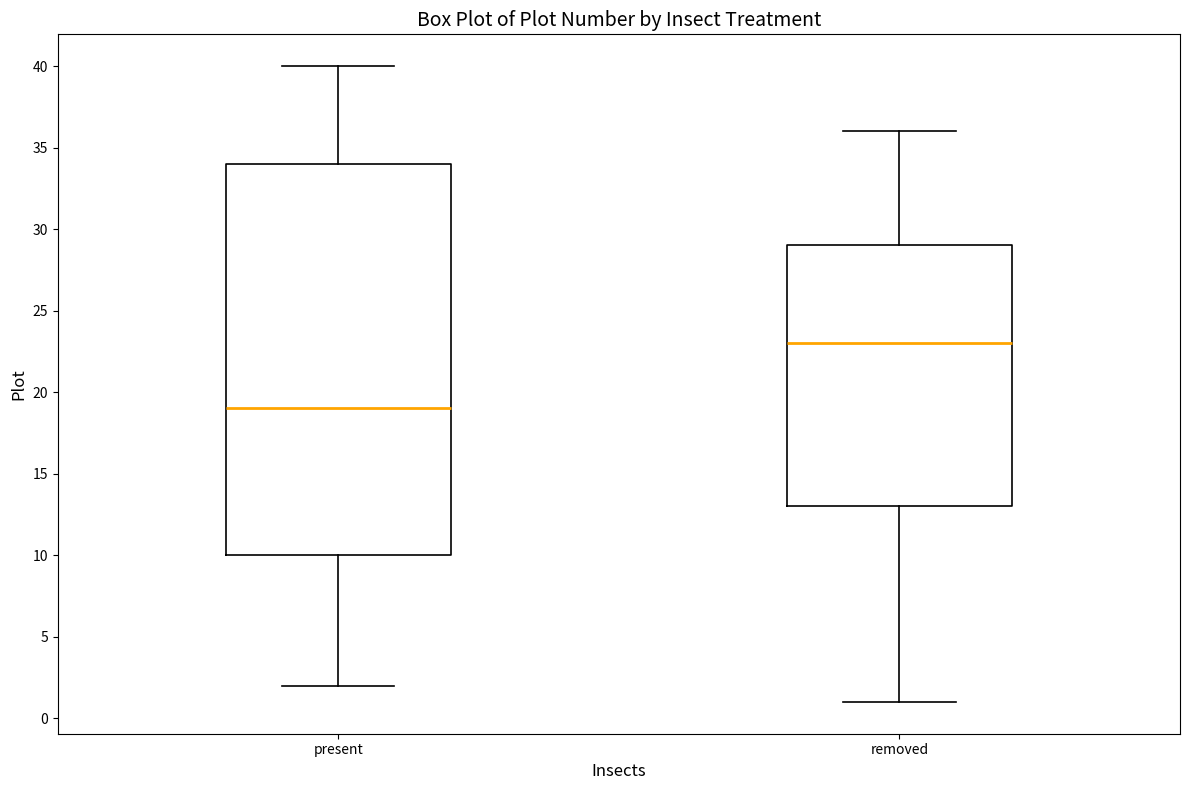

Where does the upper whisker of the box for present end on the y-axis? The values are not printed on the chart, so give them approximately, as read against the axis.

40